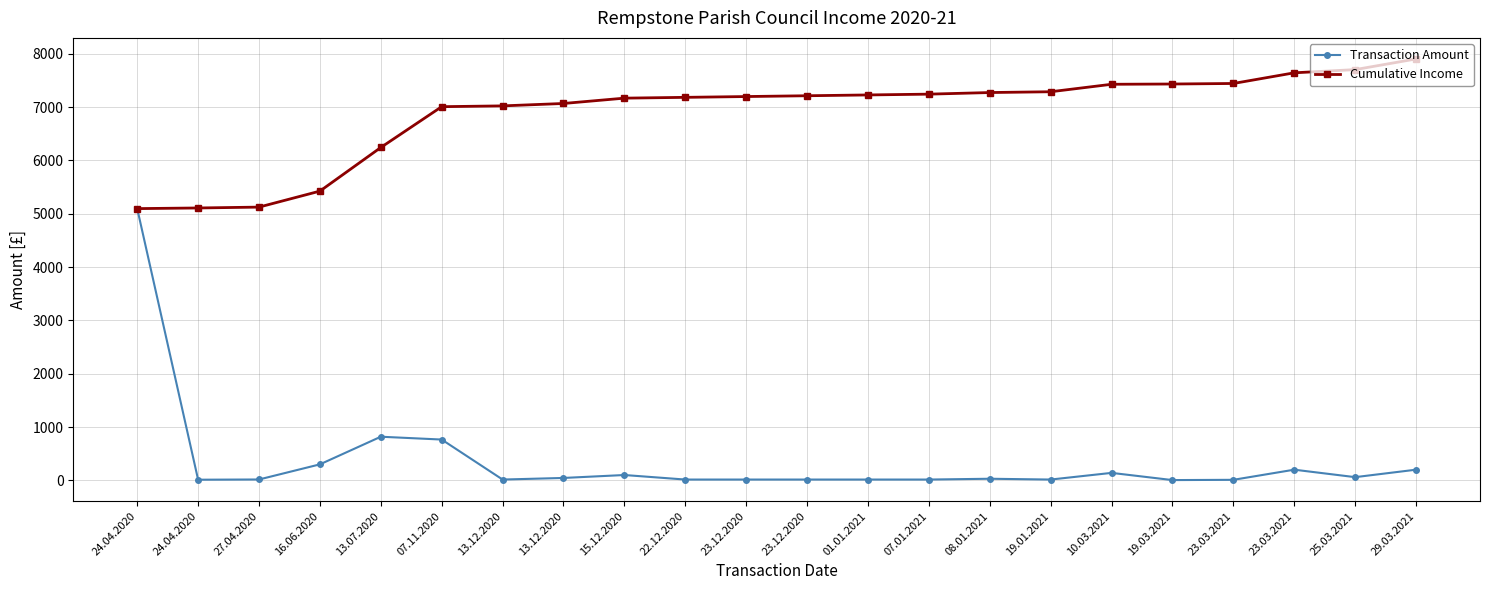

How many series are shown in this chart?

2